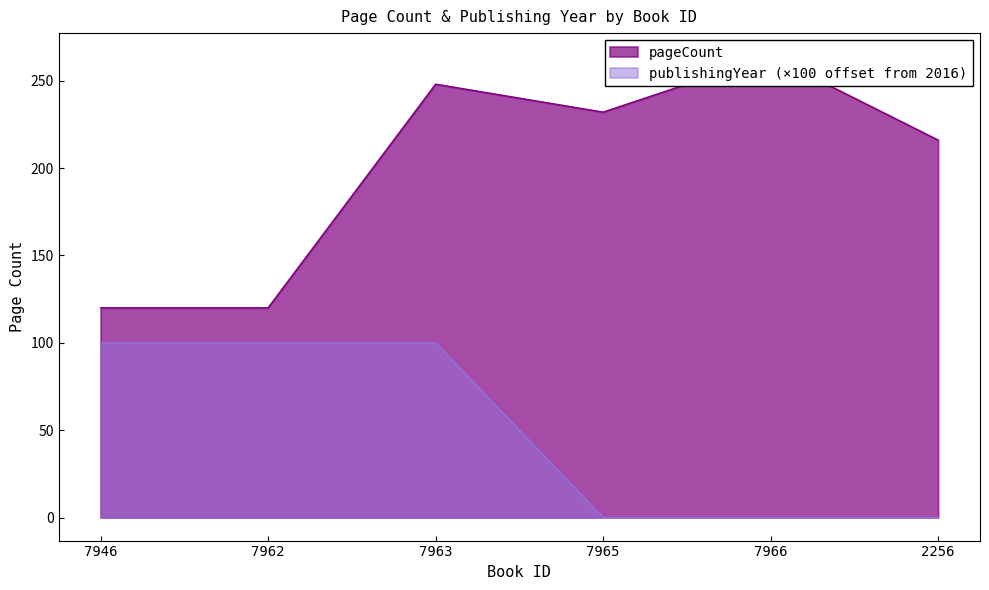

At how many categories does at least one series exceed 93?

6